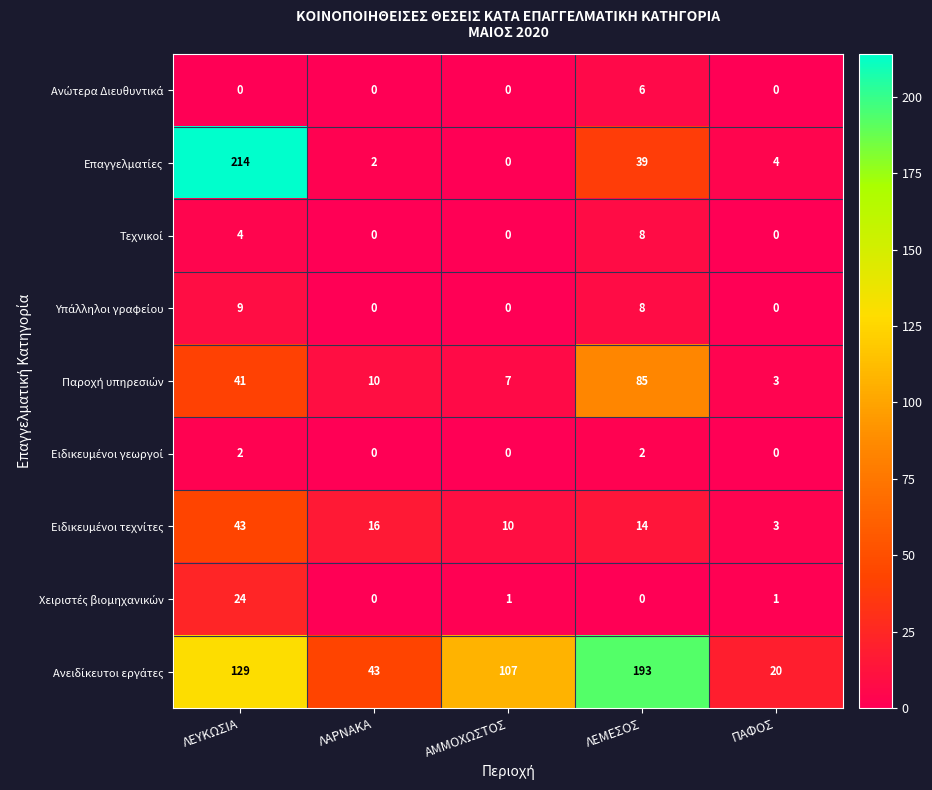

What is the greatest value displayed?

214